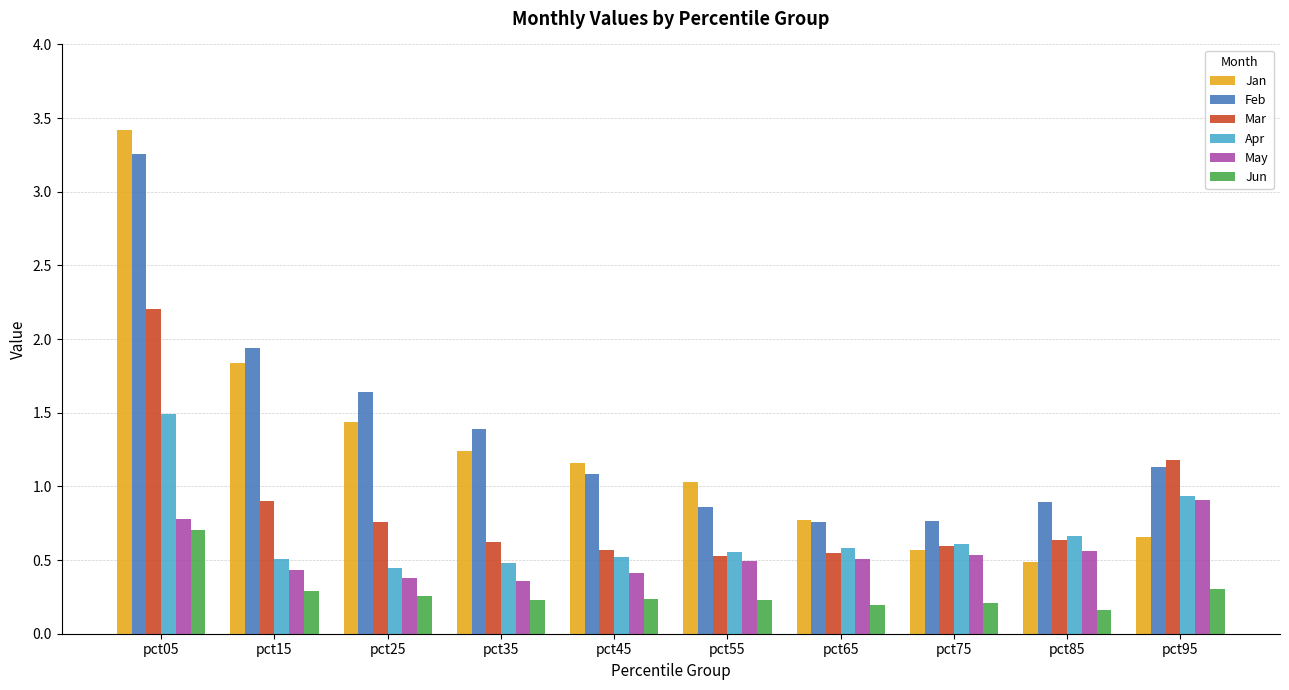

Which series has the widest spread of values?

Jan